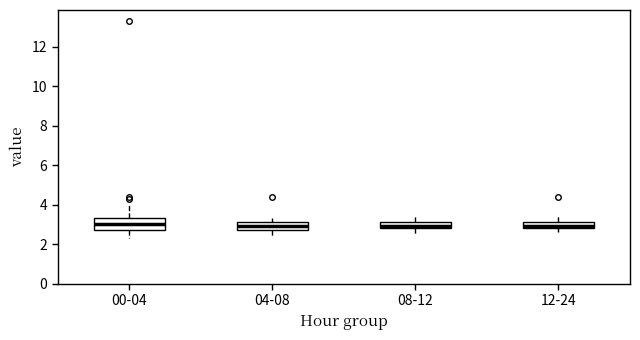

Where does the lower whisker of the box for 00-04 end on the y-axis? The values are not printed on the chart, so give them approximately, as read against the axis.

2.4